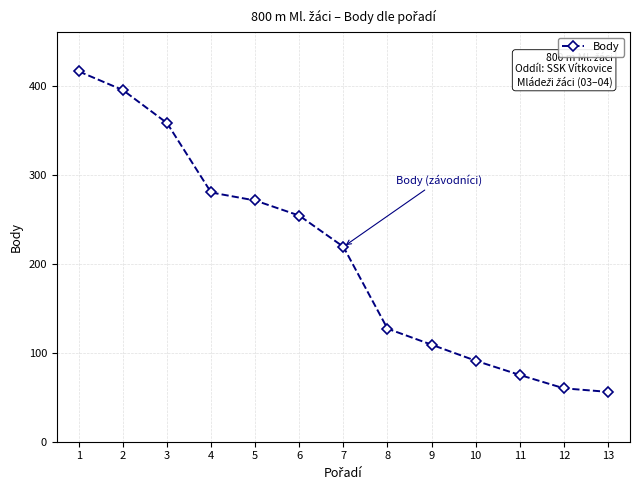

Rank the categories by value from lowest to highest.

13, 12, 11, 10, 9, 8, 7, 6, 5, 4, 3, 2, 1